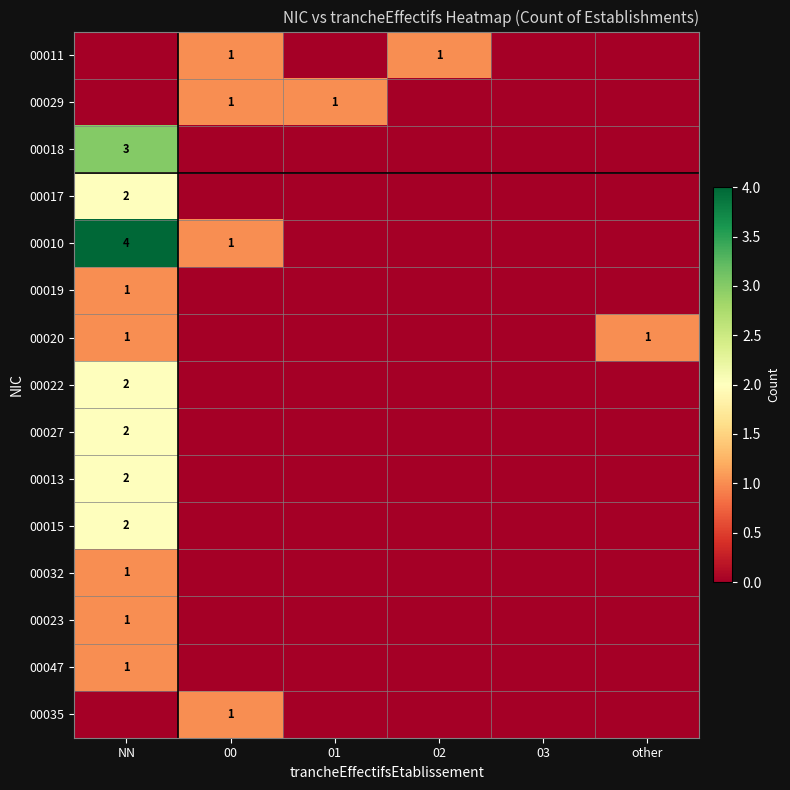

What is the spread (max minus min) of values at 02?

1